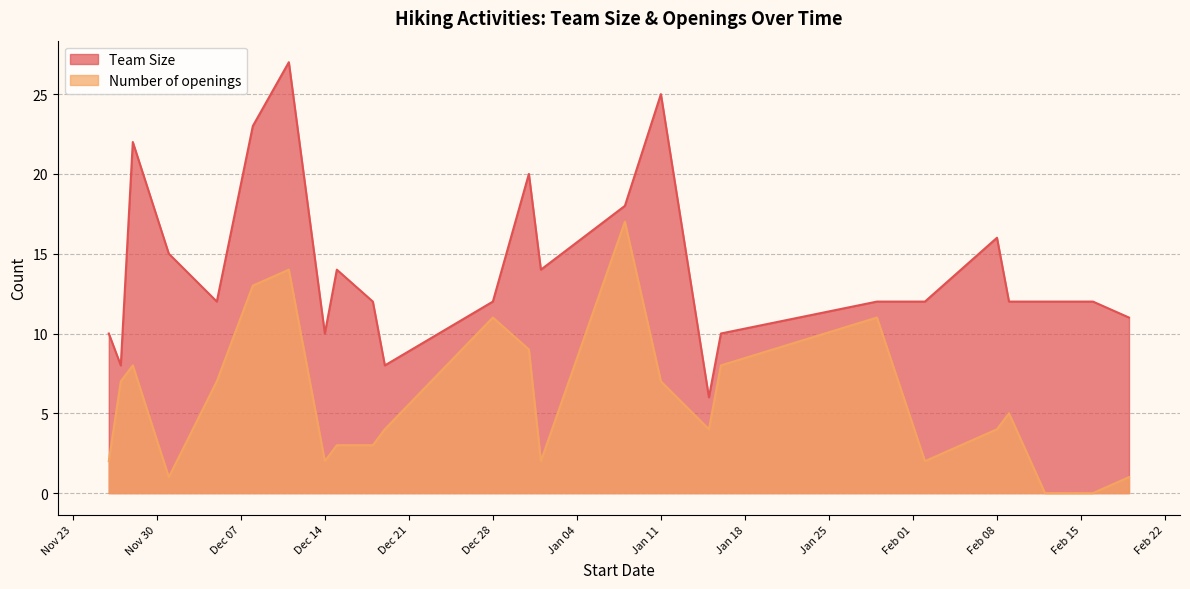

What is the sum of the Team Size values at 2022-02-12 and 2022-02-19?

23